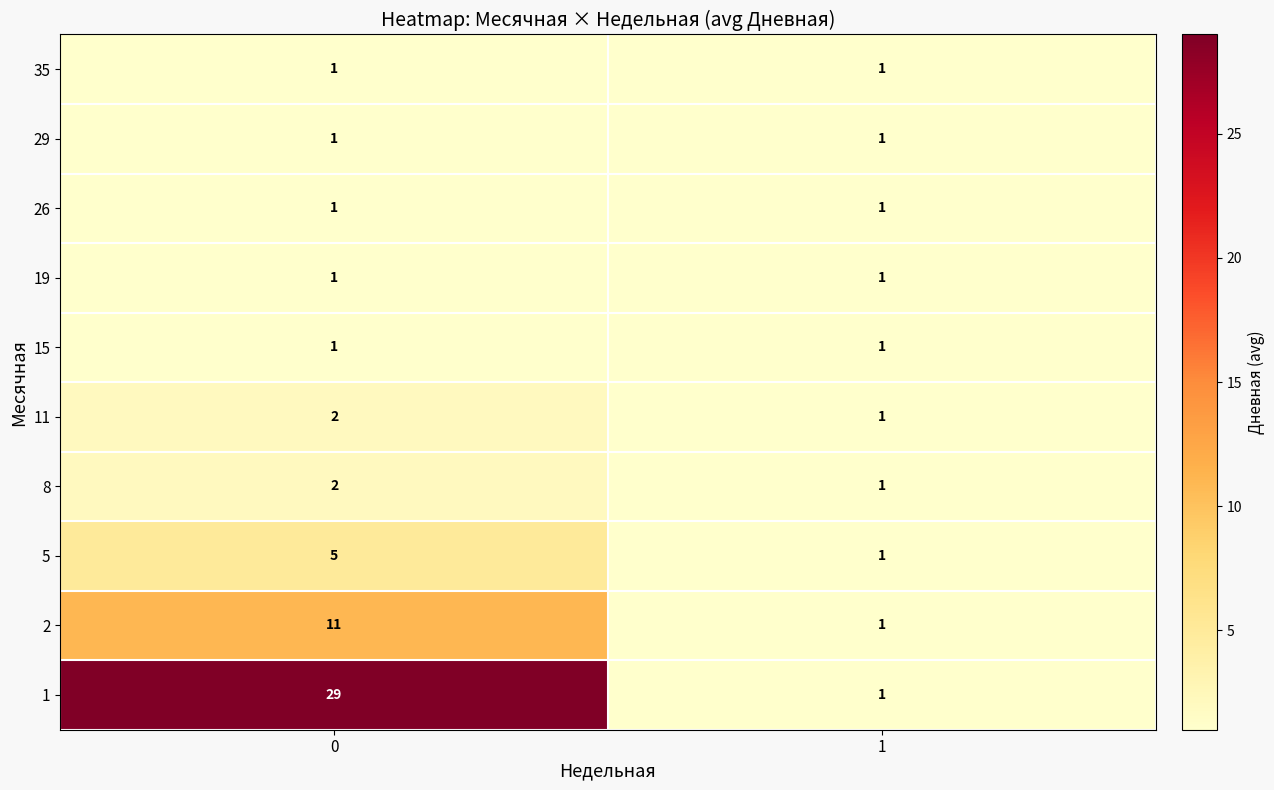

What is the difference between the highest and lowest values at 0?

28